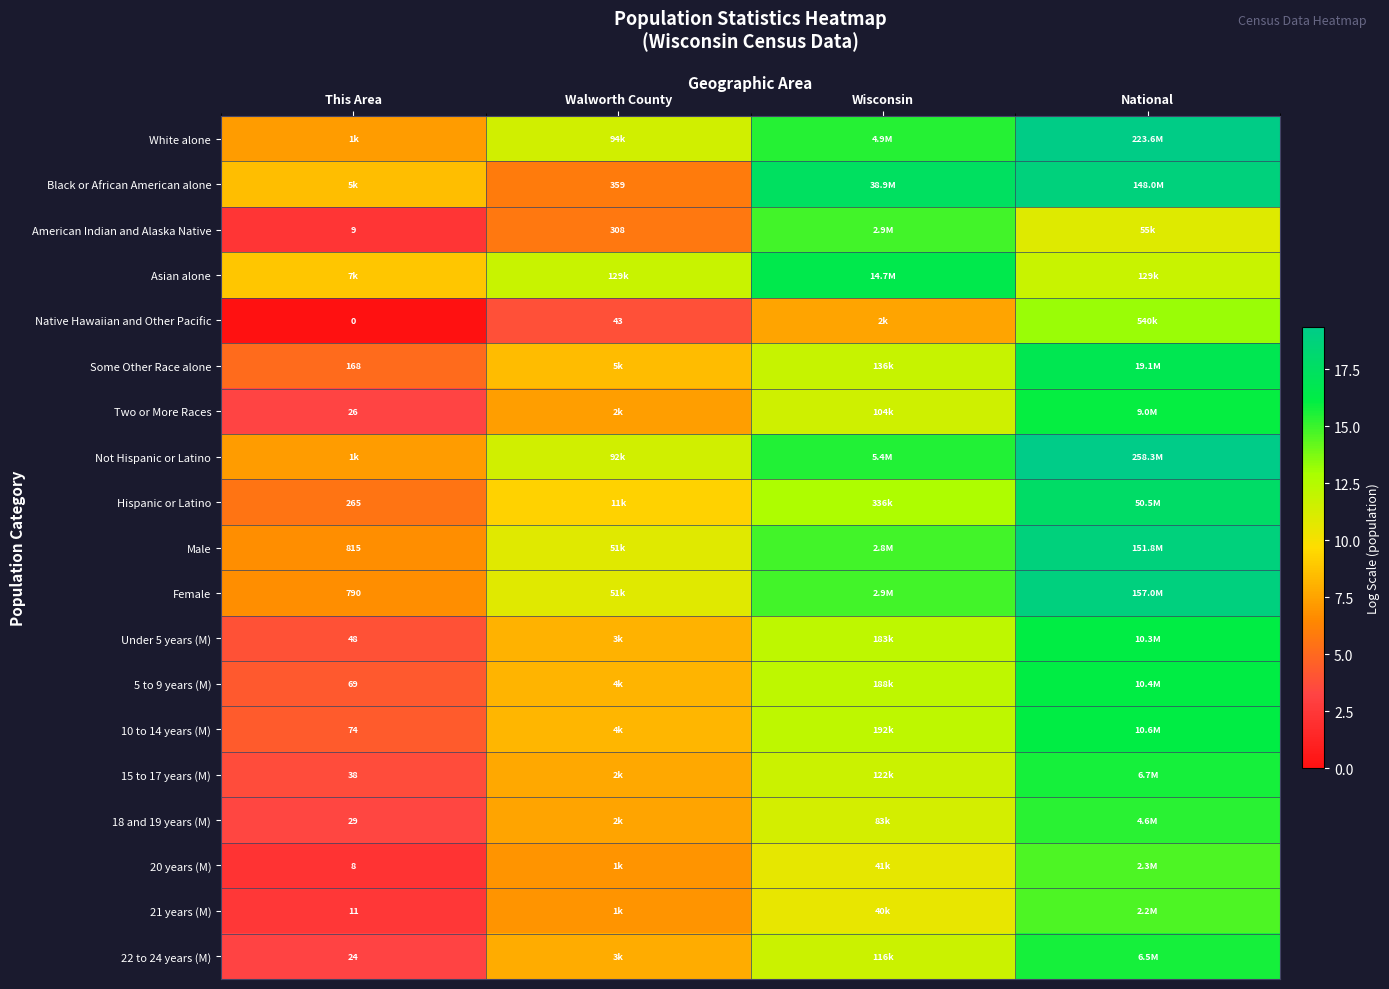

At National, list the series in order from largest to smallest.

Not Hispanic or Latino, White alone, Female, Male, Black or African American alone, Hispanic or Latino, Some Other Race alone, 10 to 14 years (M), 5 to 9 years (M), Under 5 years (M), Two or More Races, 15 to 17 years (M), 22 to 24 years (M), 18 and 19 years (M), 20 years (M), 21 years (M), Native Hawaiian and Other Pacific, Asian alone, American Indian and Alaska Native